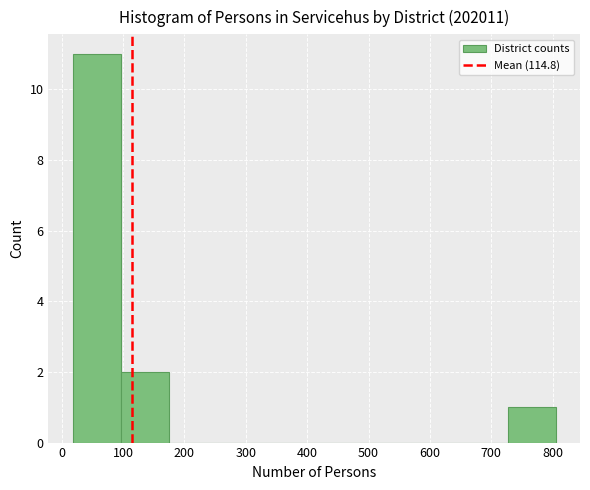

Reading left to right, list every bar in this chart as the range it spans on the x-axis followed by its height. Neither the bar edges nor the heights are printed on the chart, so give them approximately, as read against the axes.

20 to 100: 11
100 to 180: 2
180 to 250: 0
250 to 330: 0
330 to 410: 0
410 to 490: 0
490 to 570: 0
570 to 650: 0
650 to 730: 0
730 to 810: 1